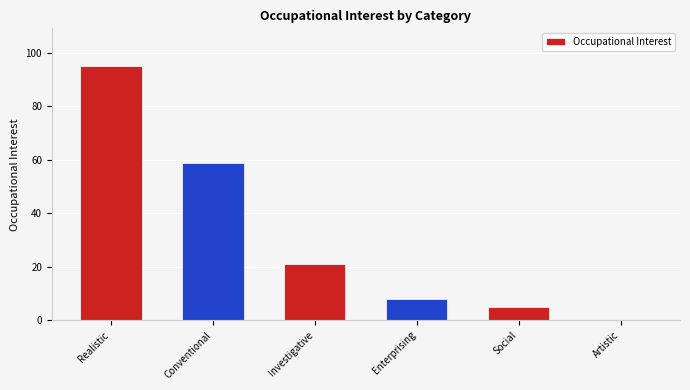

Where is the data nearest to the value 47?

Conventional